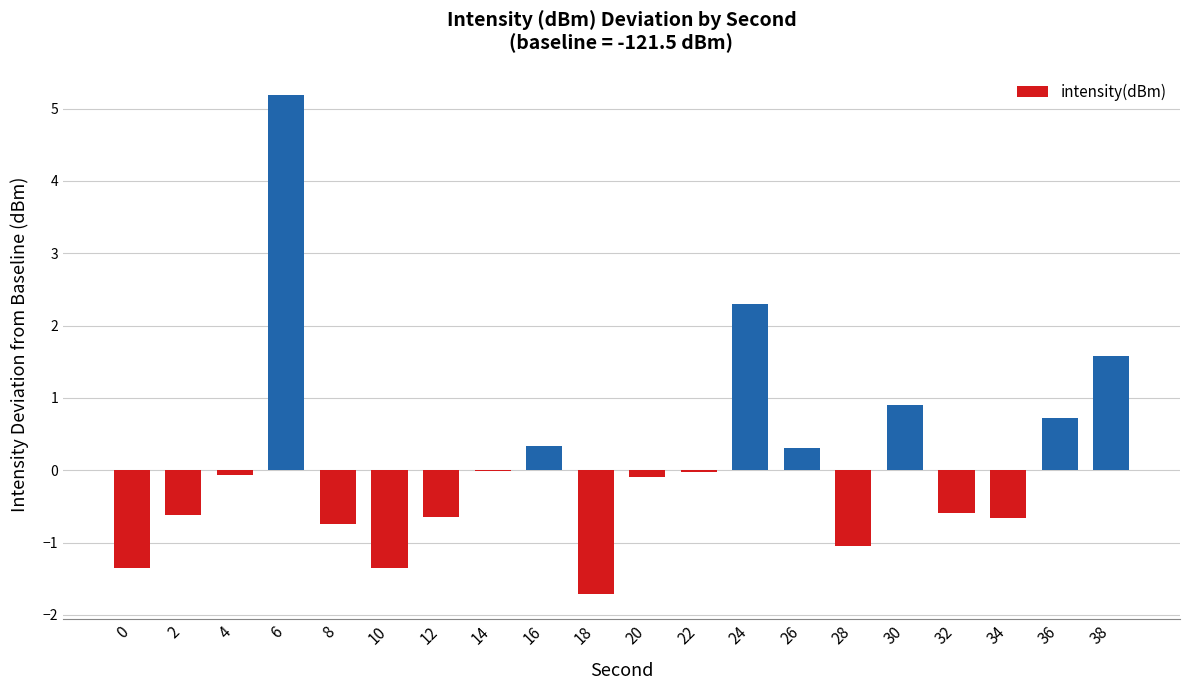

Is it true that the value at 30 is 0.9?

True